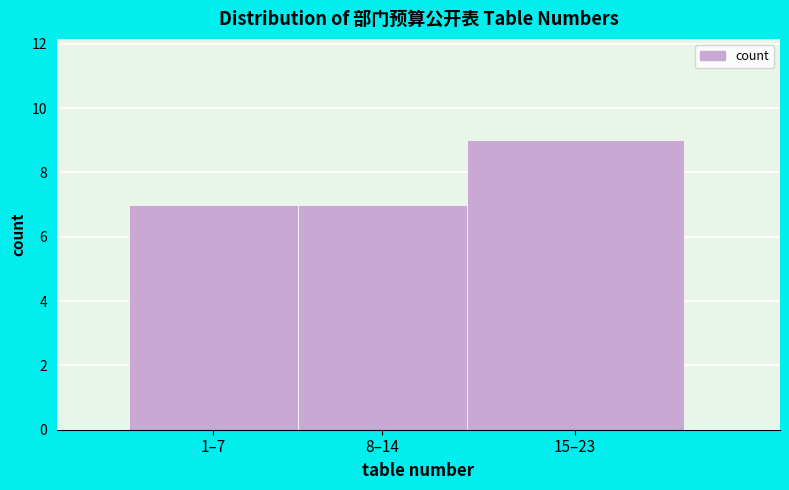

Reading left to right, extract all data points from this chart.

7	7	9